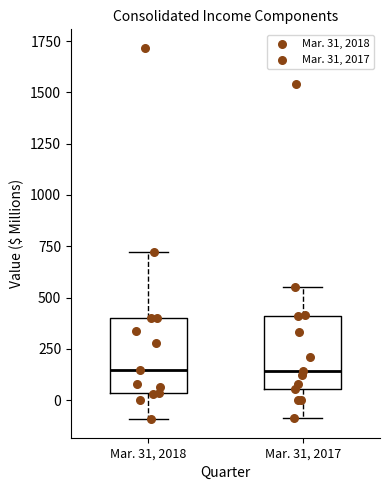

Where does the upper whisker of the box for Mar. 31, 2018 end on the y-axis? The values are not printed on the chart, so give them approximately, as read against the axis.

700